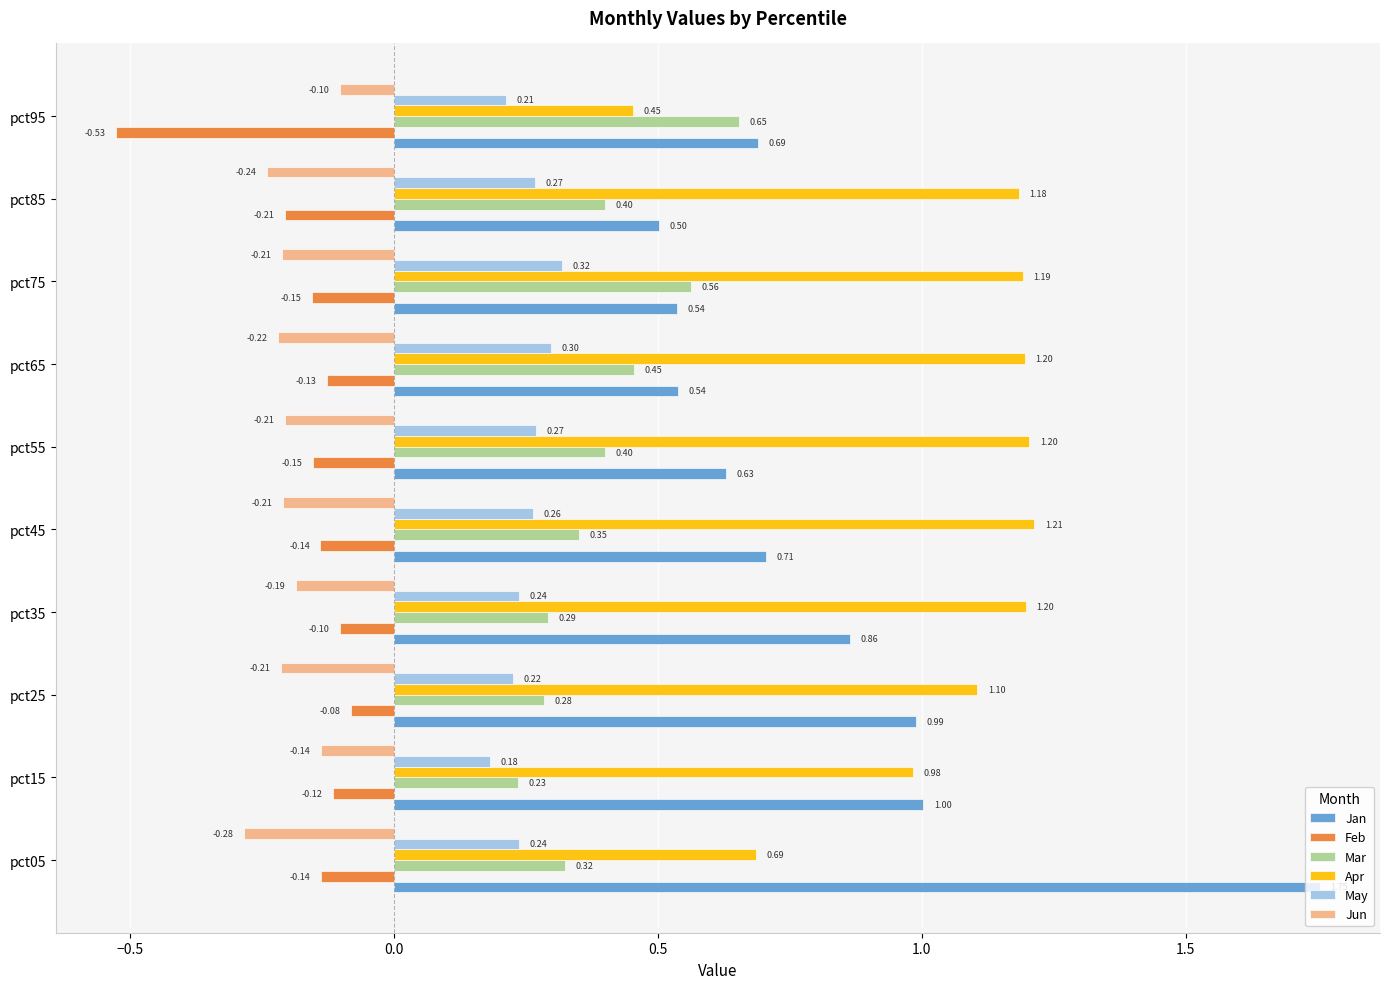

Is the value of Jun at pct95 greater than the value of Apr at pct65?

No